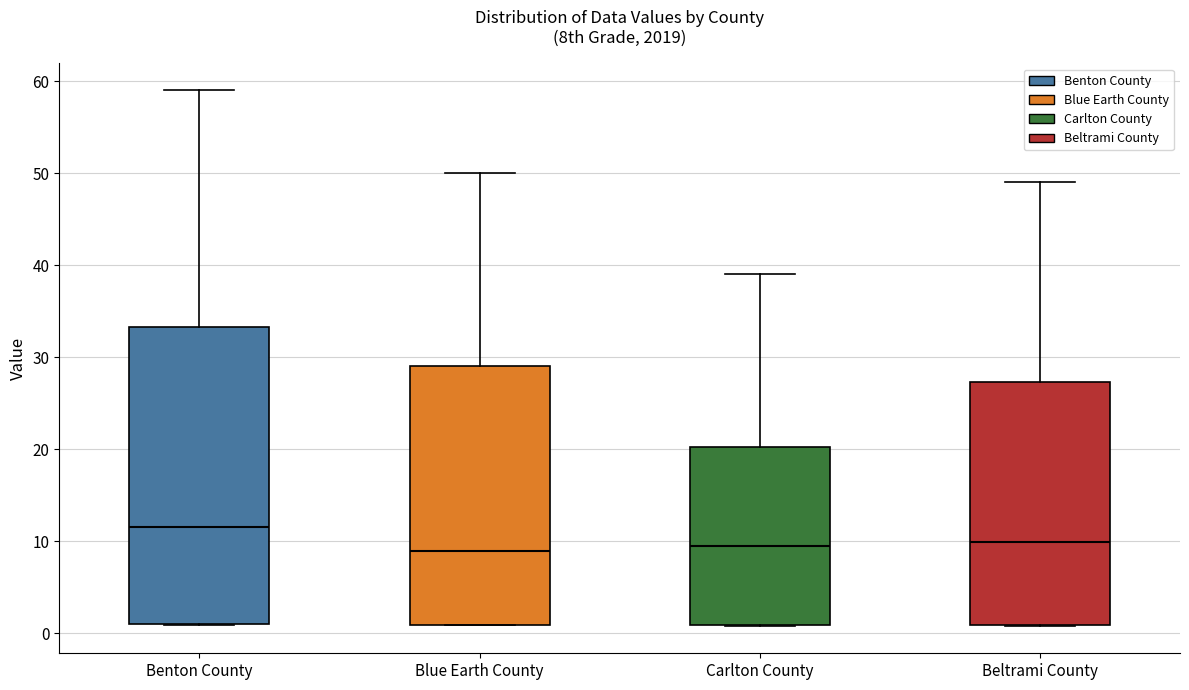

Which box has the highest median line?

Benton County